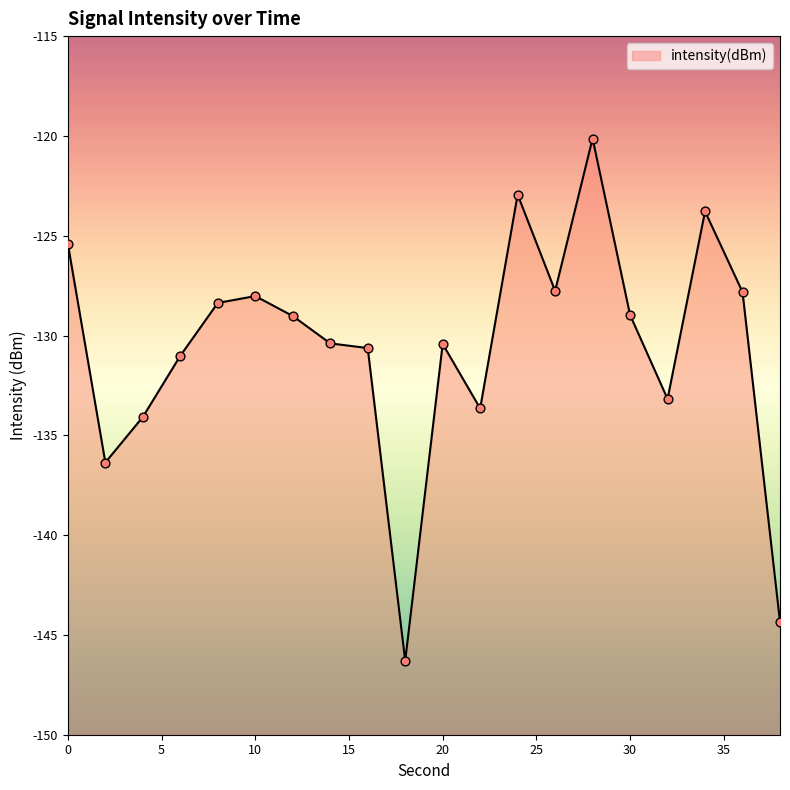

What is the change in value from 20 to 34?

+6.6